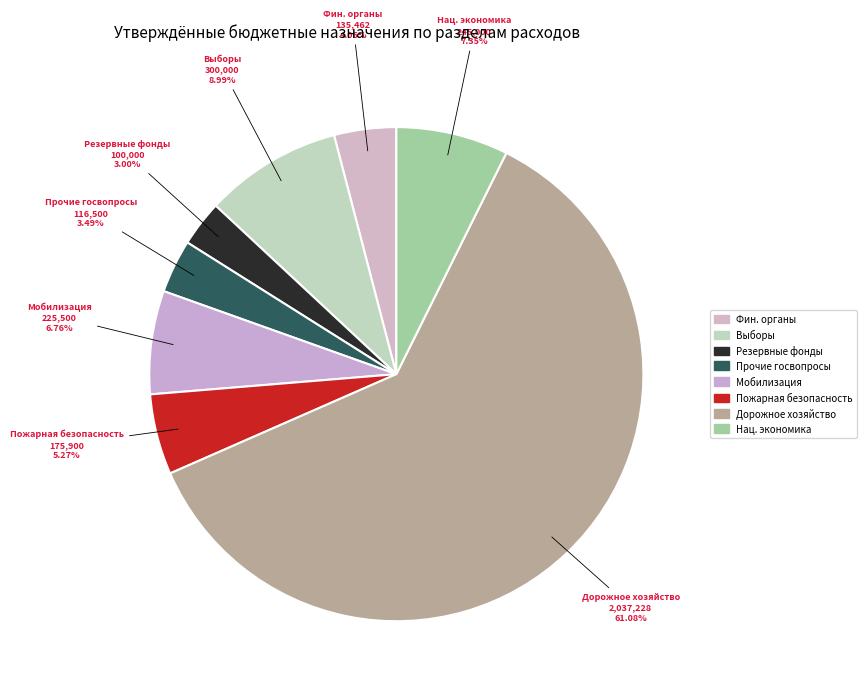

Which has a higher value, Мобилизация or Прочие госвопросы?

Мобилизация